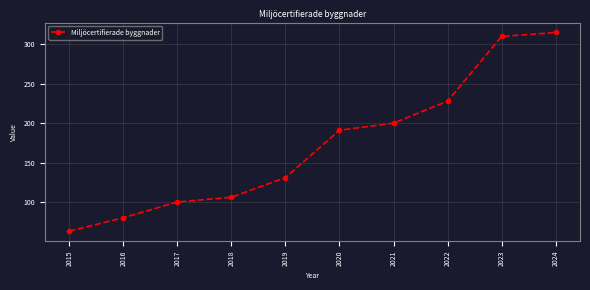

What is the value of the 10th point from the left?

315